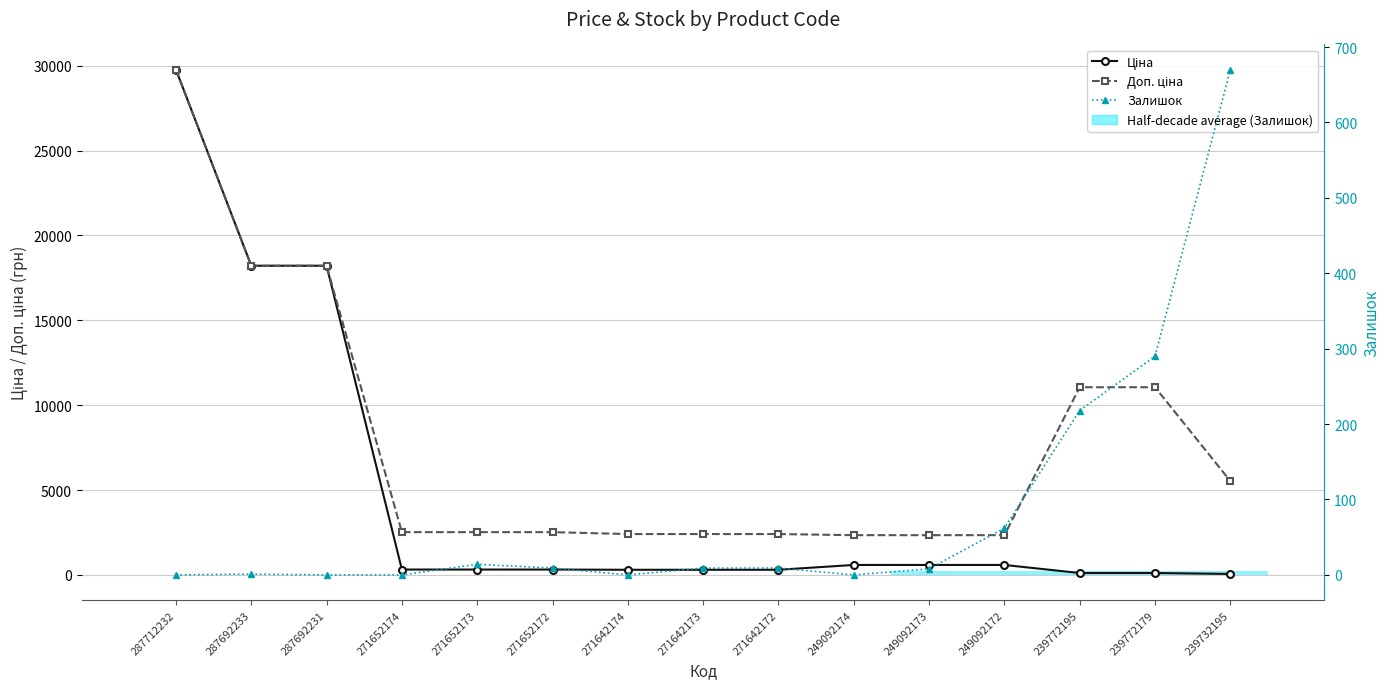

True or false: Доп. ціна and Залишок cross at least once.

False